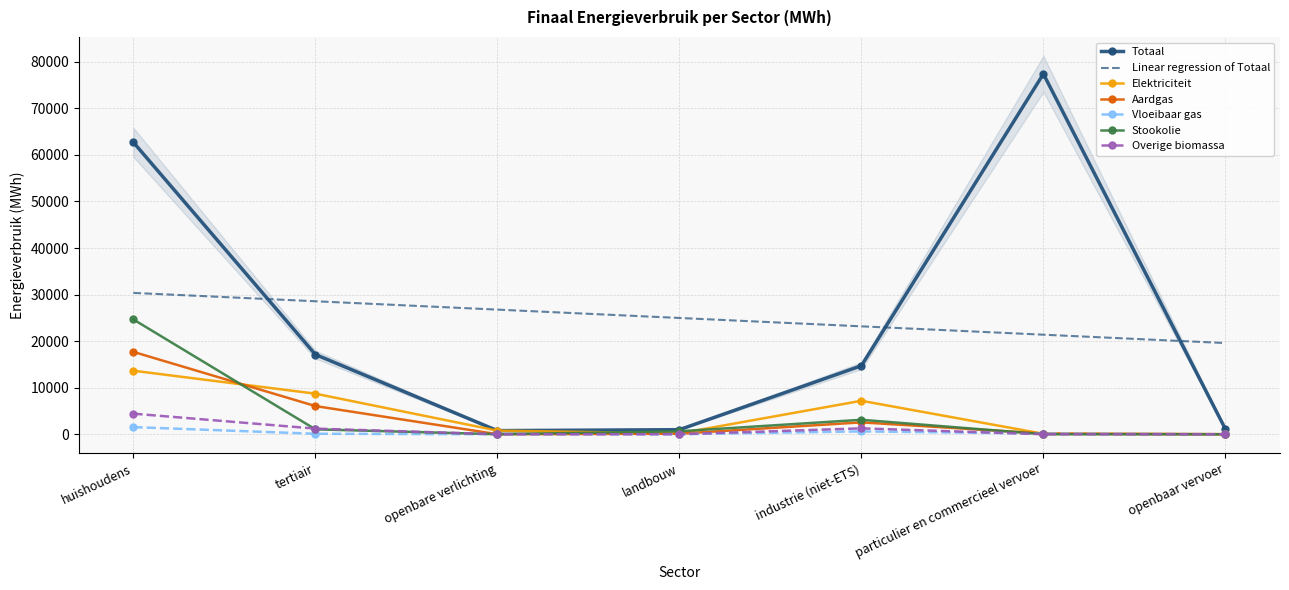

What is the lowest value of the Linear regression of Totaal series?

19588.9